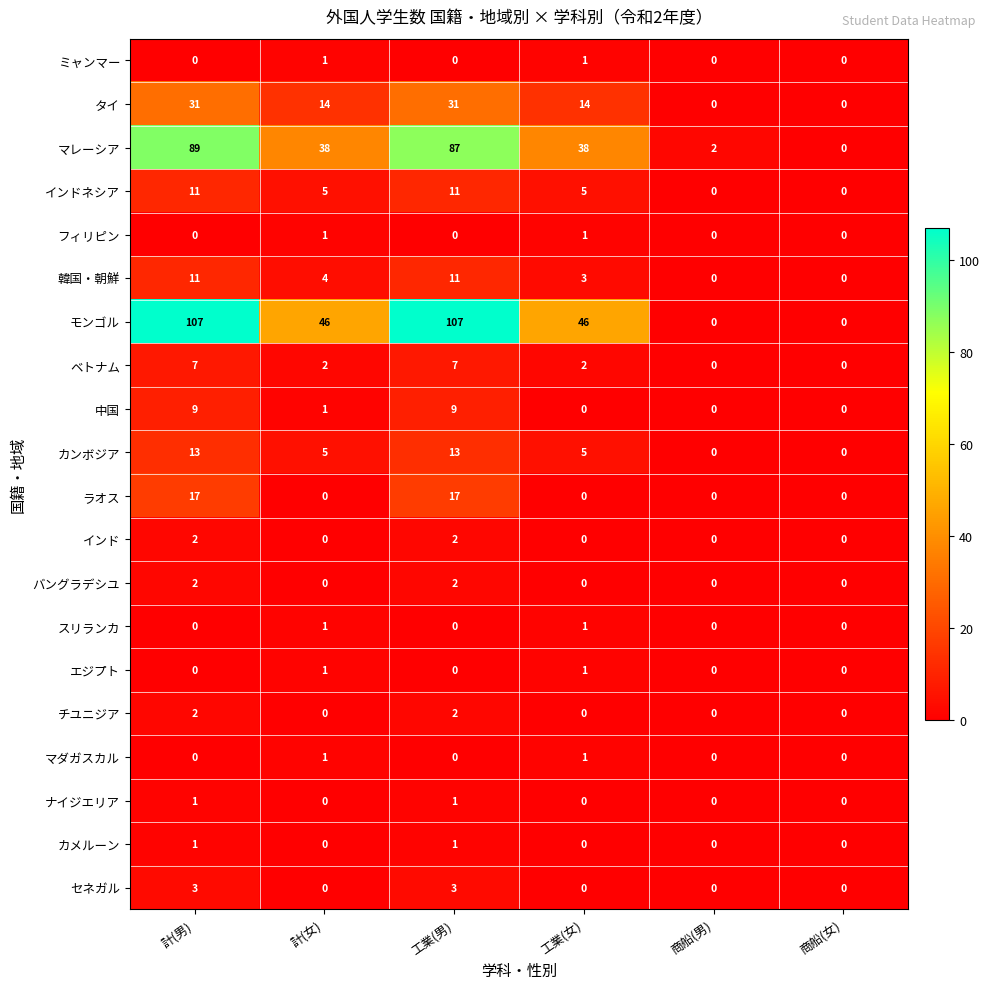

How many positive values does the 韓国・朝鮮 series have?

4